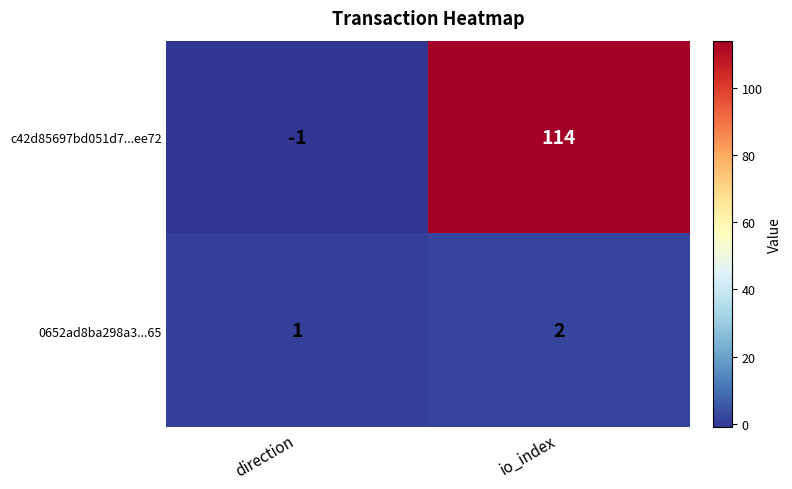

How many data points does each series have?

2